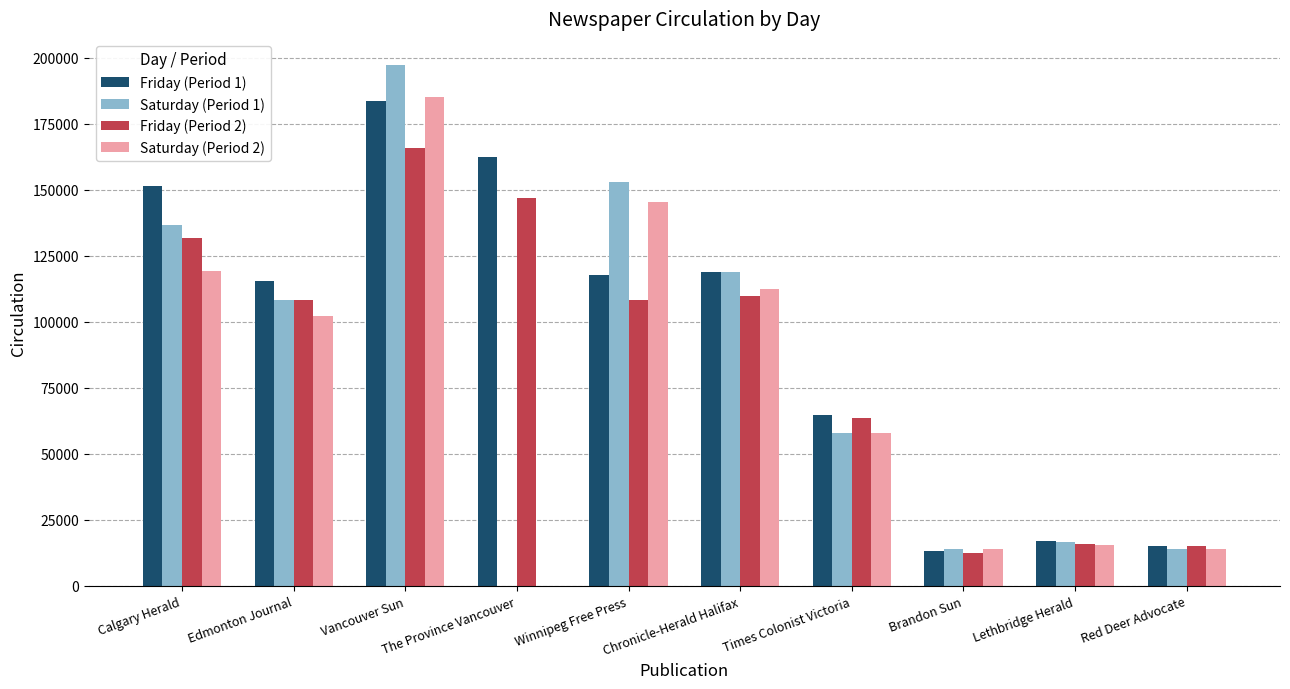

The value of Saturday (Period 2) at The Province Vancouver is 0. True or false?

True